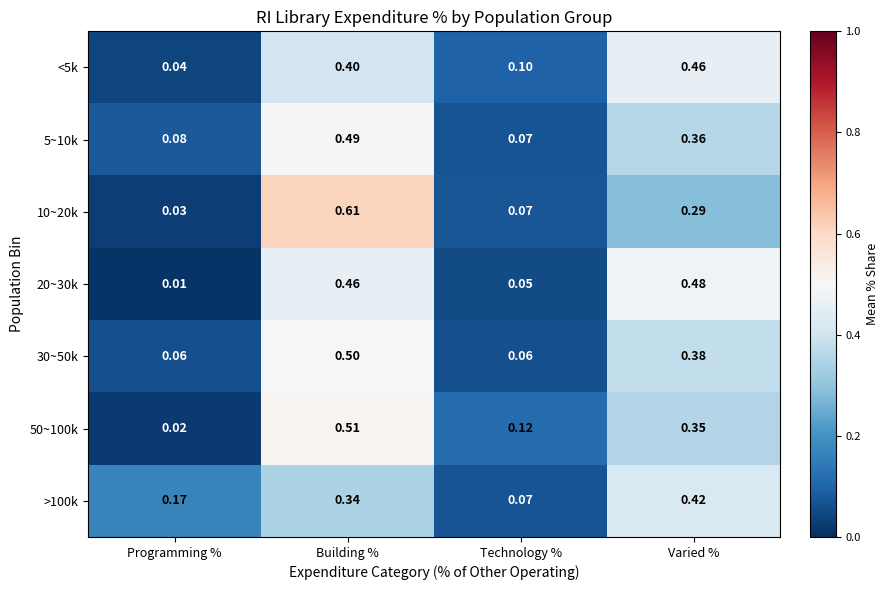

List the labels in order of 50~100k value, largest first.

Building %, Varied %, Technology %, Programming %